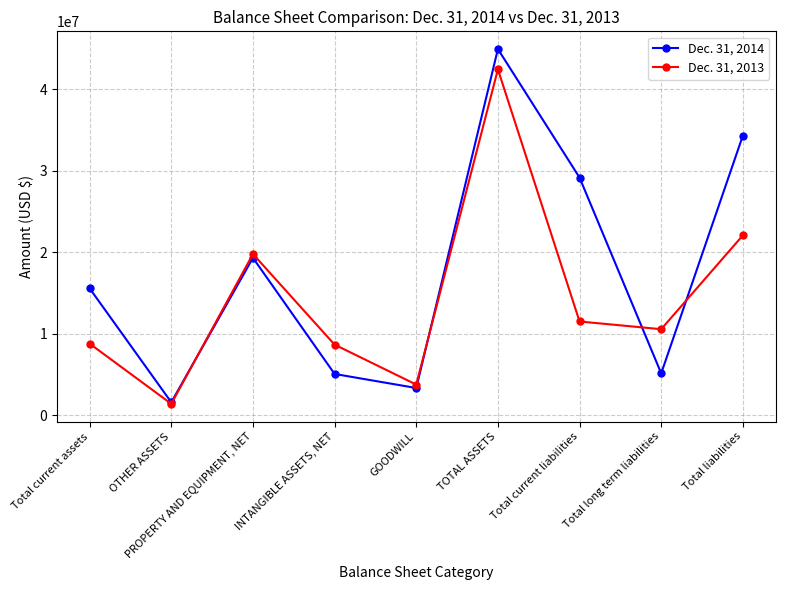

What is the greatest value displayed?

44920998